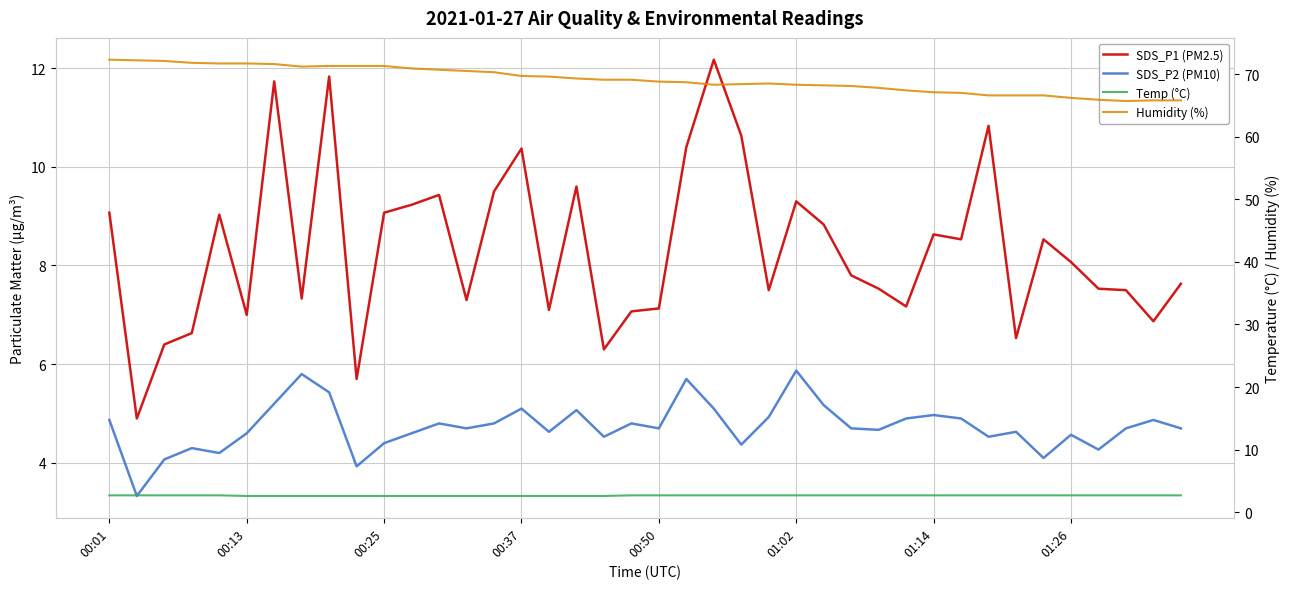

How many lines are shown in the chart?

4